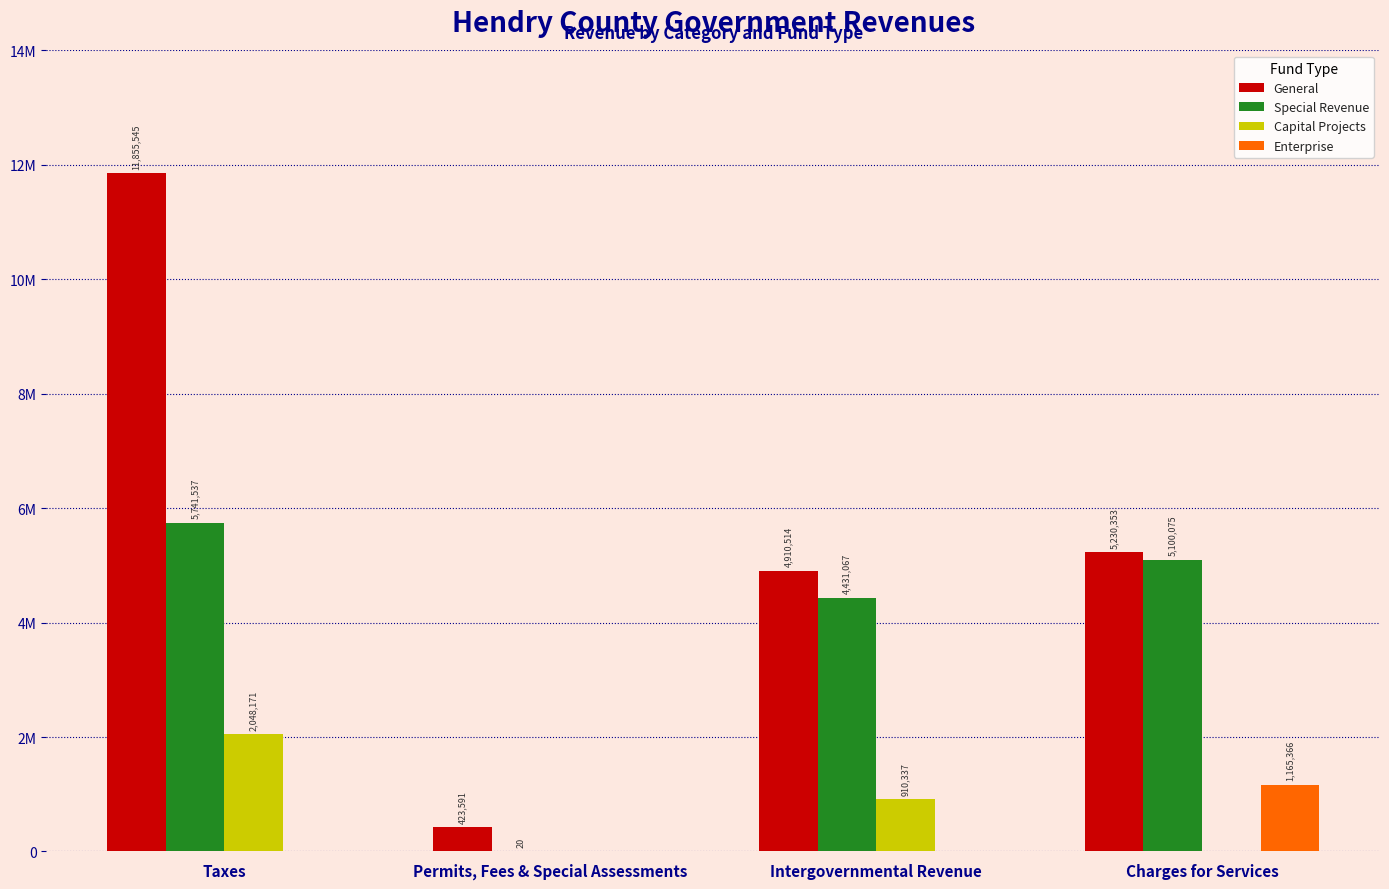

Is the value of General at Permits, Fees & Special Assessments greater than the value of Special Revenue at Taxes?

No